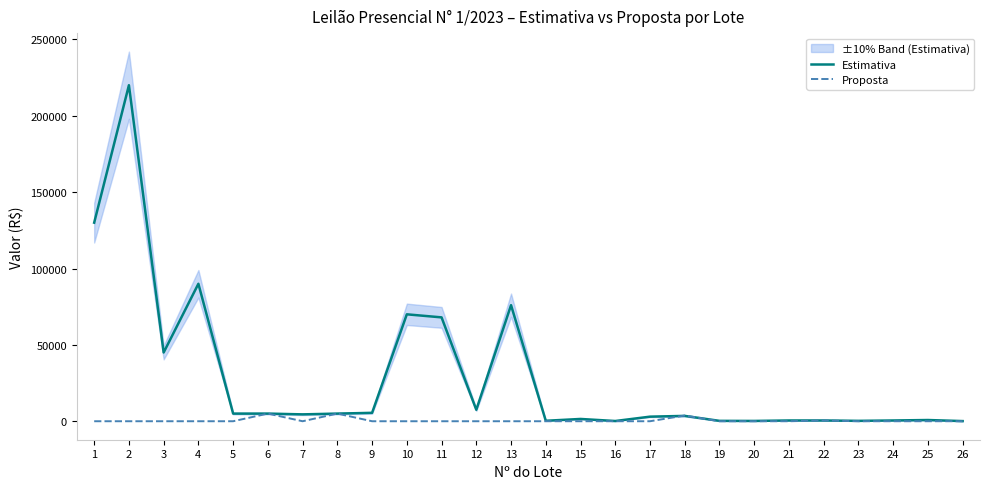

What is the greatest value displayed?

220000